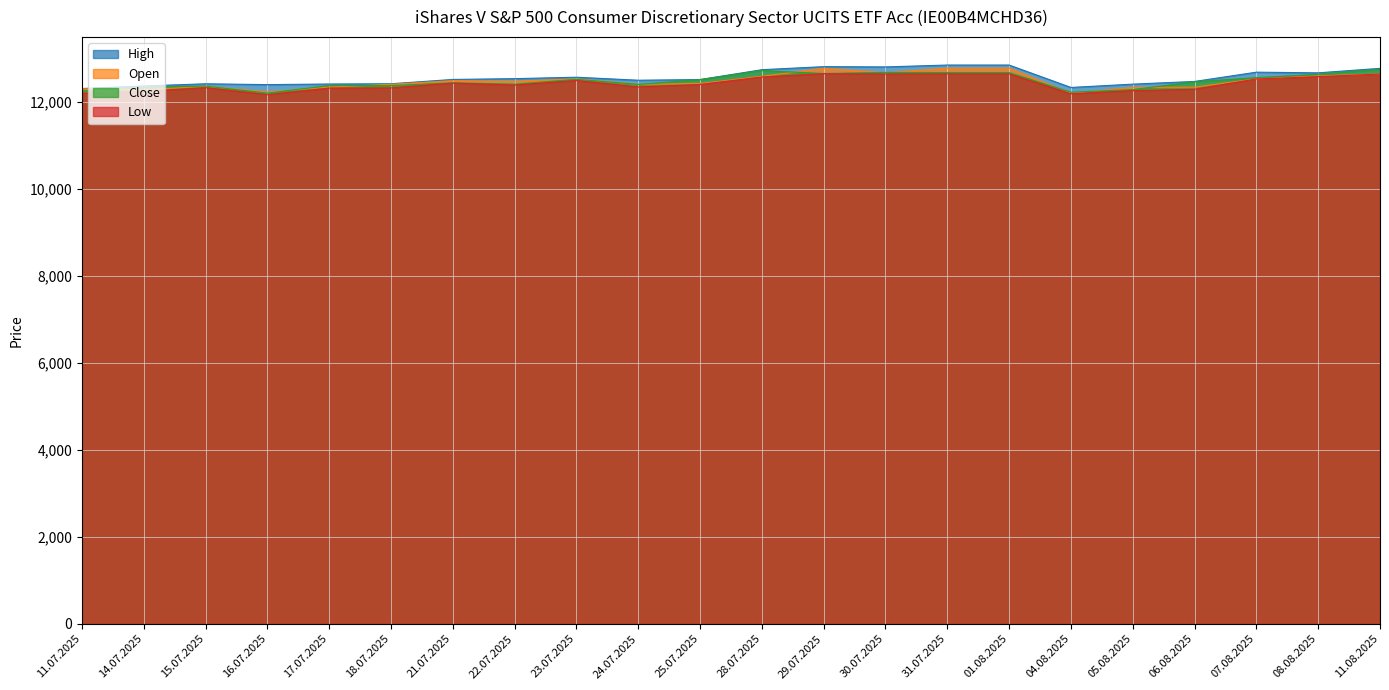

Which series has the largest range (max minus min)?

Open